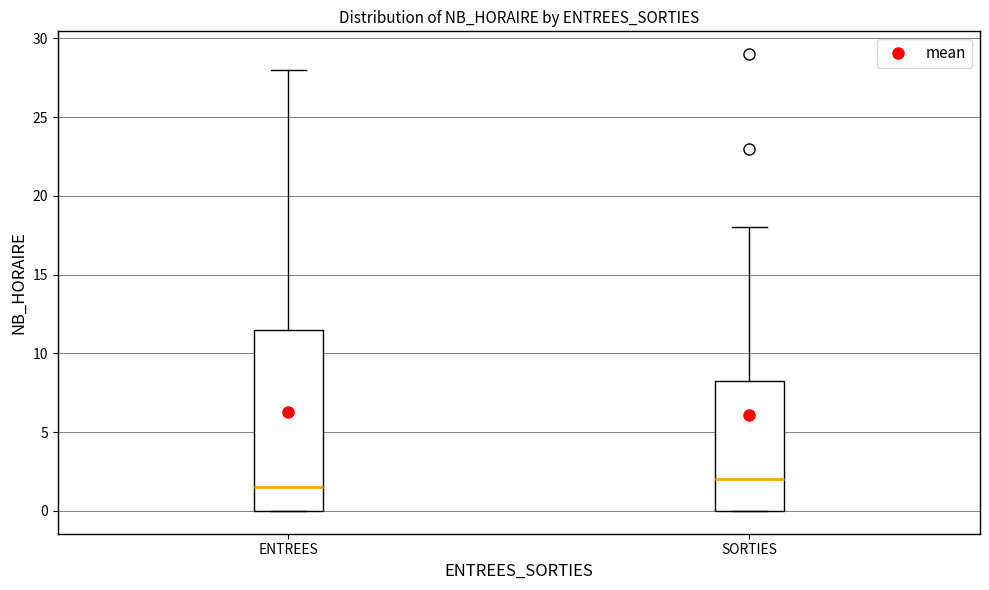

Where is the upper edge of the box for ENTREES on the y-axis? The values are not printed on the chart, so give them approximately, as read against the axis.

11.5